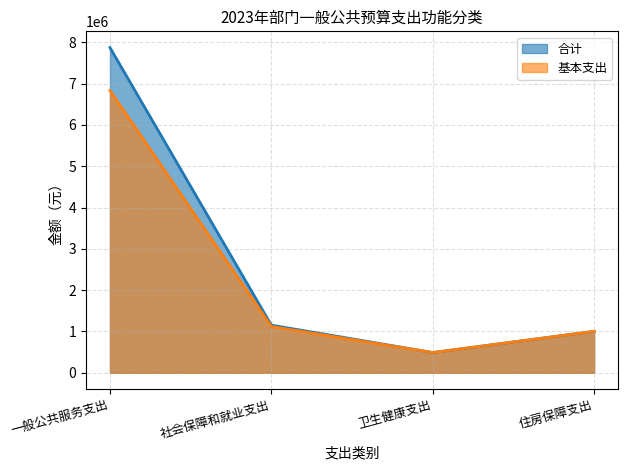

Reading left to right, extract all data points from this chart.

合计: 7870300	1152400	490000	1002700
基本支出: 6830700	1120900	490000	1002700